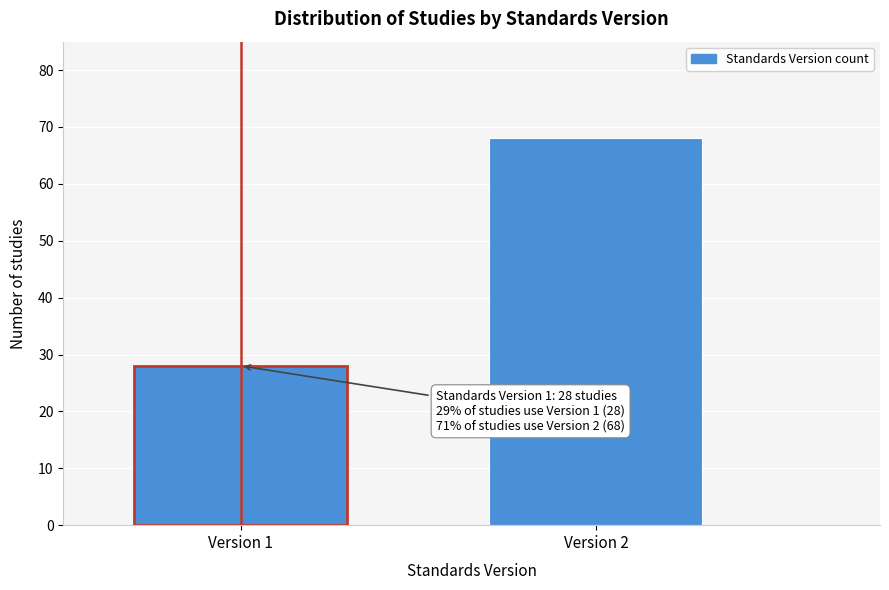

Reading right to left, extract all data points from this chart.

68	28